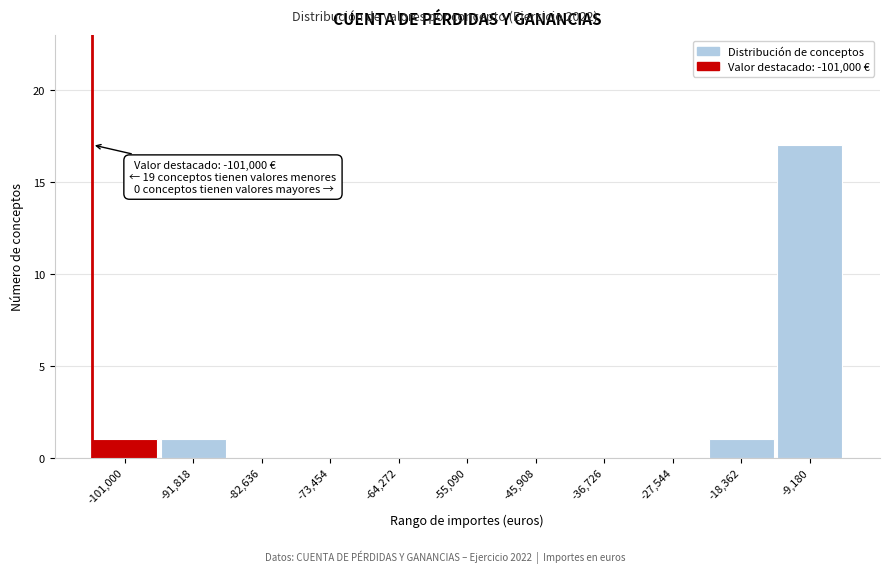

Reading left to right, transcribe all the data shown in this chart.

-101,000=1	-91,818=1	-82,636=0	-73,454=0	-64,272=0	-55,090=0	-45,908=0	-36,726=0	-27,544=0	-18,362=1	-9,180=17